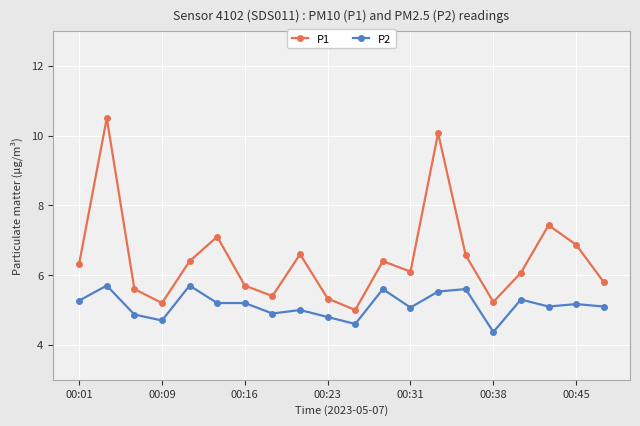

What is the minimum value for P1?

5.0